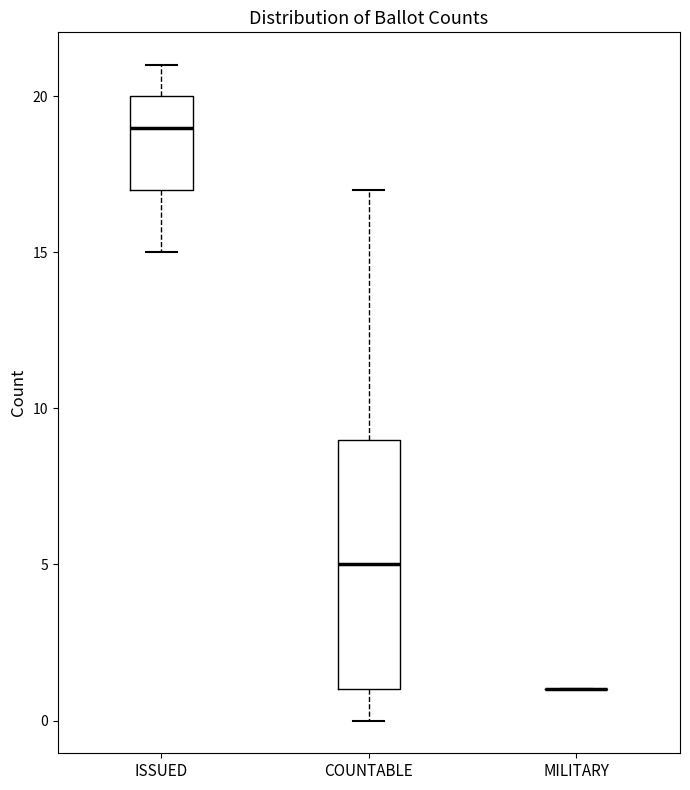

Reading left to right, transcribe this box plot: for each box, give where its median line is, the range the box spans, and where its two whiskers end, as read against the y-axis. The values are not printed on the chart, so give them approximately, as read against the axis.

ISSUED: median 19, box 17 to 20, whiskers 15 to 21
COUNTABLE: median 5, box 1 to 9, whiskers 0 to 17
MILITARY: box collapsed to a line at 1, whiskers 1 to 1